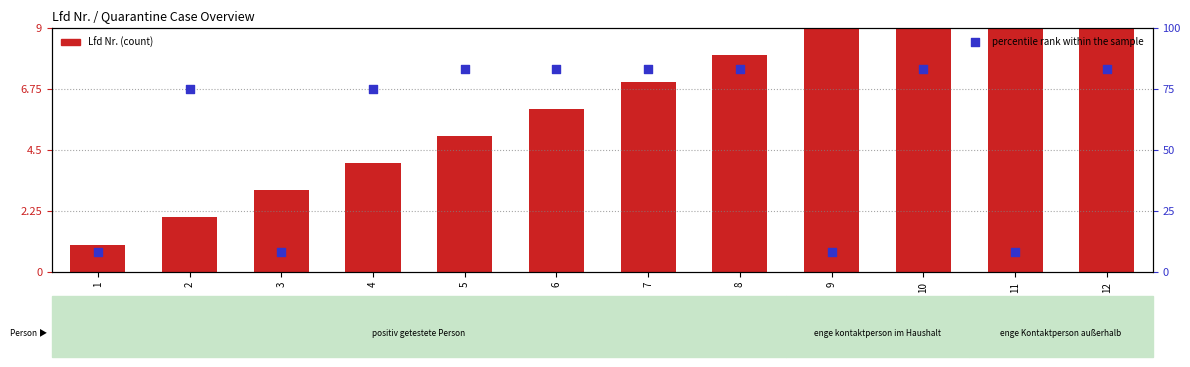

Which series contains the highest Y value?

percentile rank within the sample